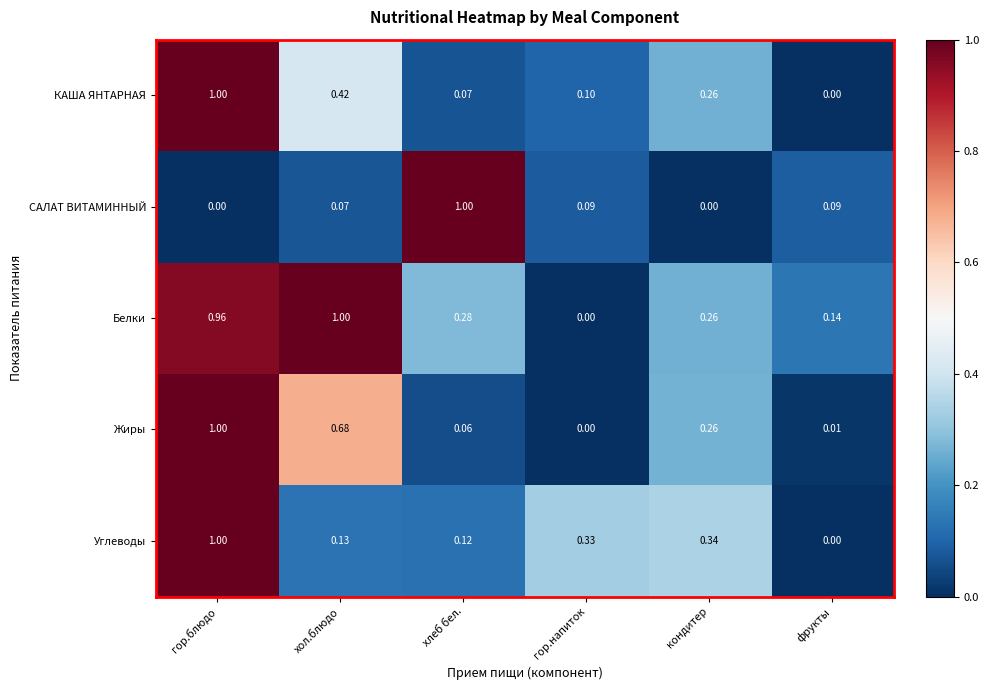

Which category has the highest value in the Углеводы series?

гор.блюдо